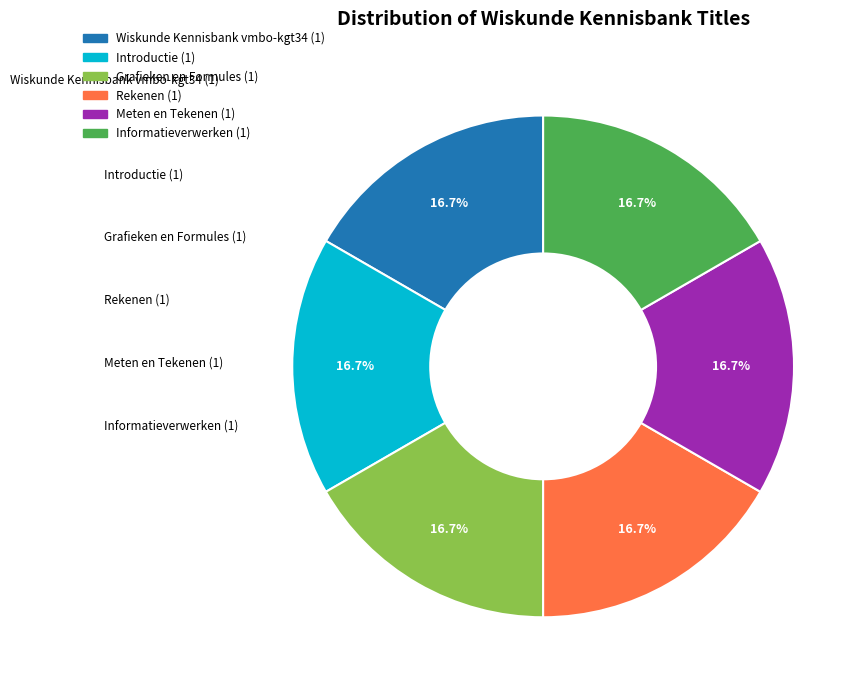

True or false: Introductie accounts for 27% of the total.

False